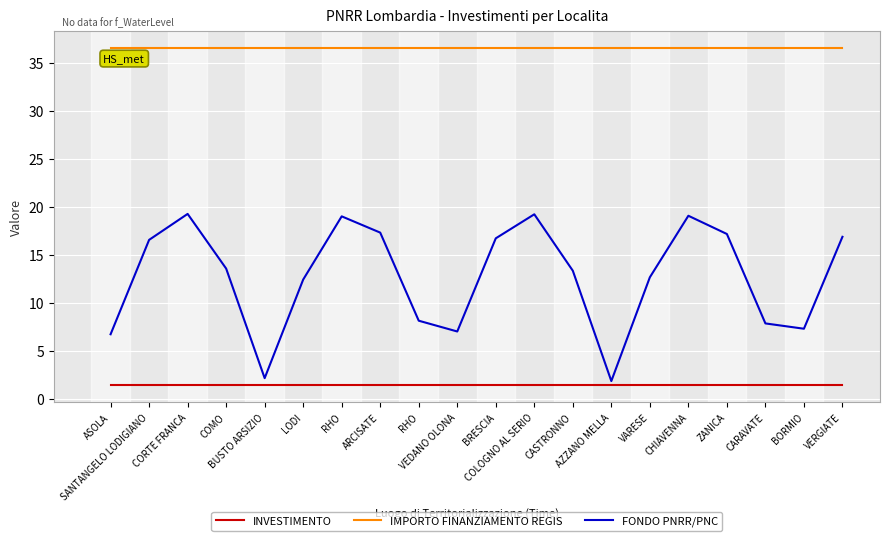

Rank the series by their maximum value, from highest to lowest.

IMPORTO FINANZIAMENTO REGIS, FONDO PNRR/PNC, INVESTIMENTO